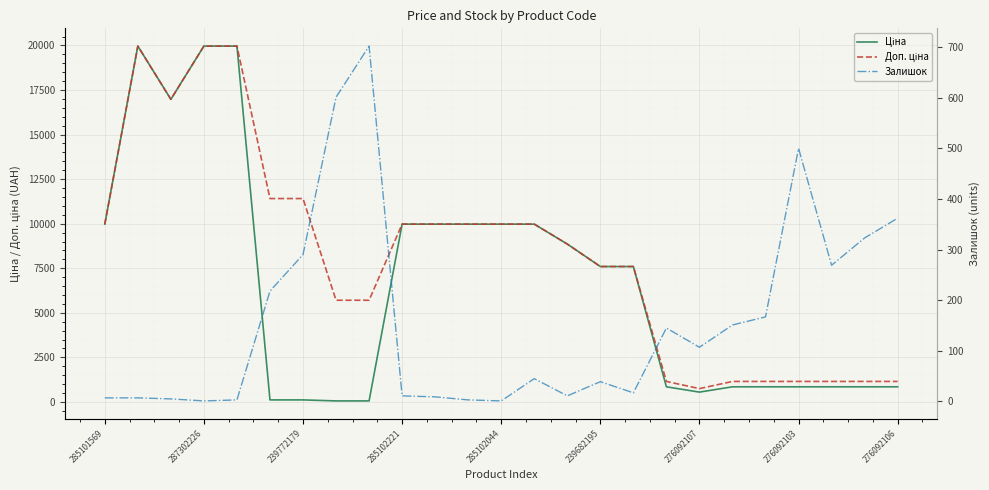

Where is Ціна nearest to the value 10010?

285101569